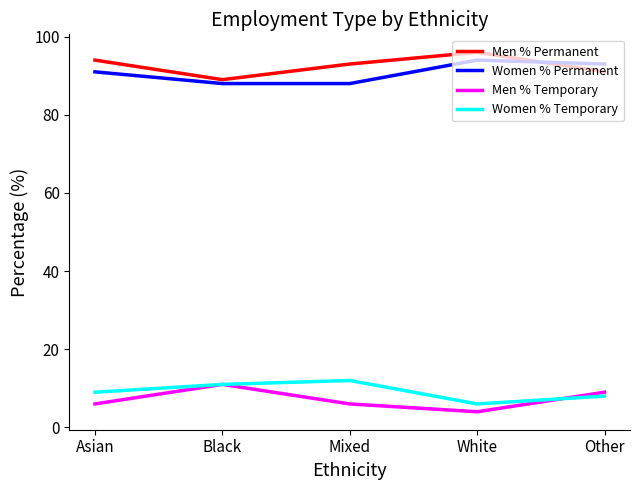

What position from the left is Other?

5